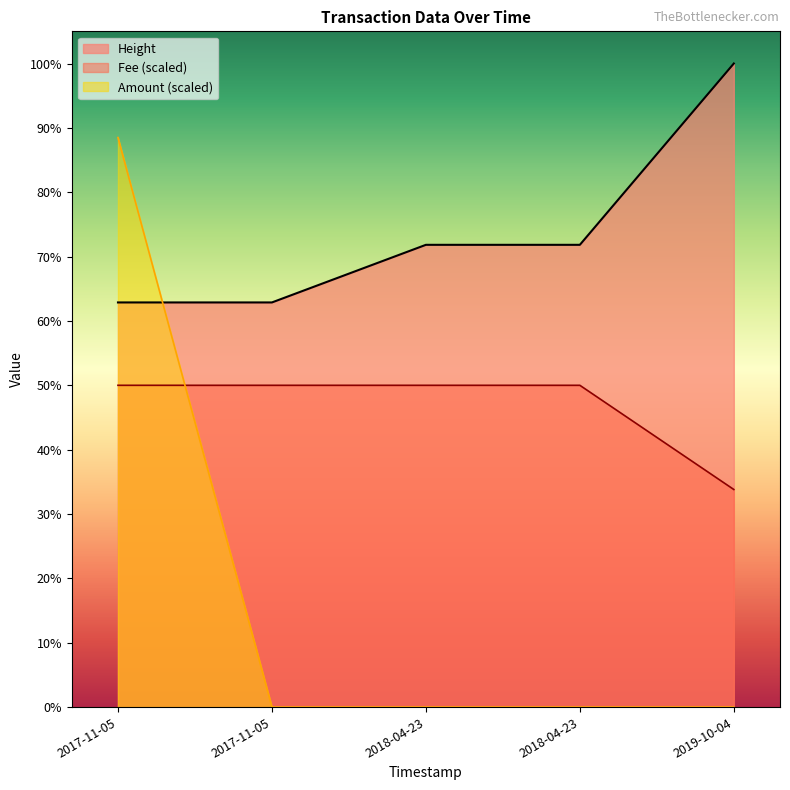

The value of Amount at 2017-11-05 is 594544.8. True or false?

True